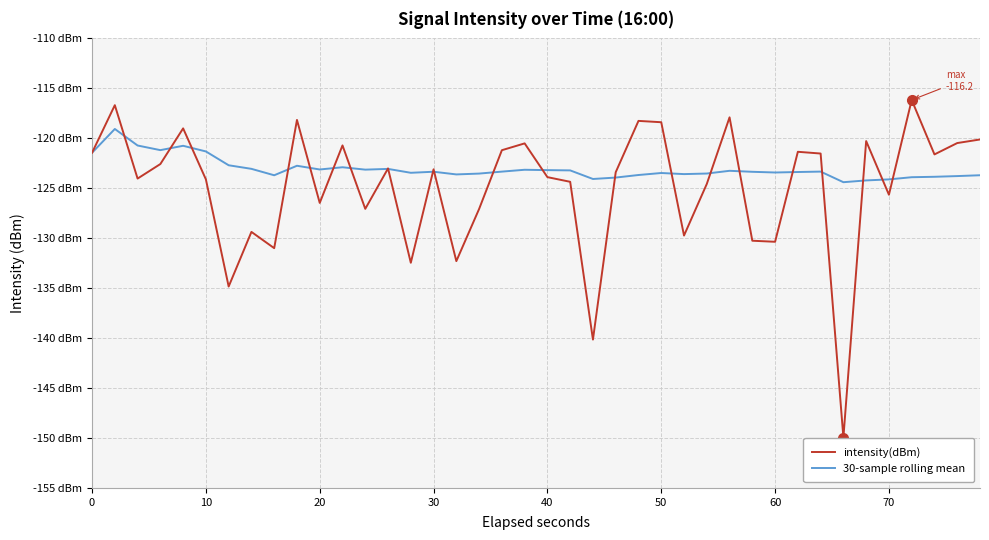

Rank the series by their average value, from highest to lowest.

30-sample rolling mean, intensity(dBm)